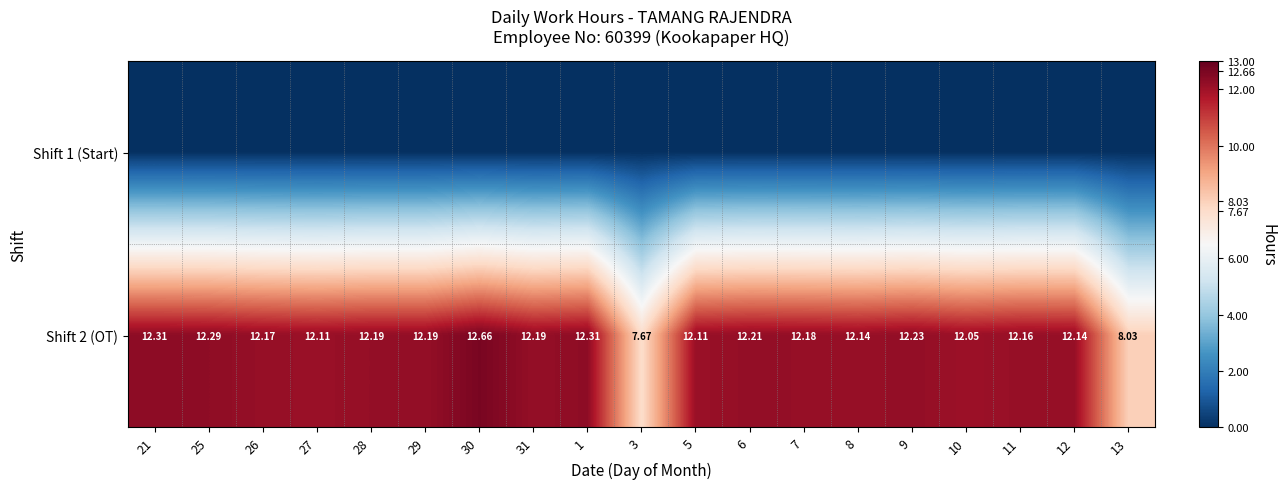

At which label does Shift 1 (Start) reach its minimum?

21